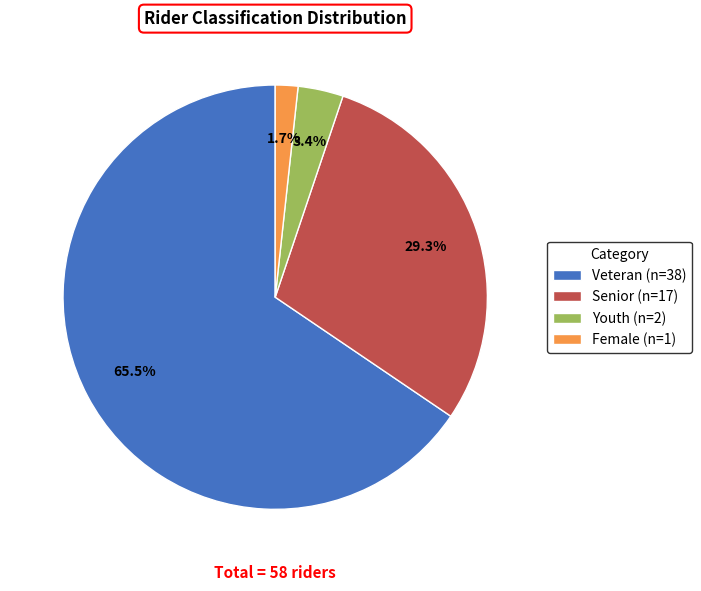

Which category has the smallest portion of the pie?

Female (n=1)